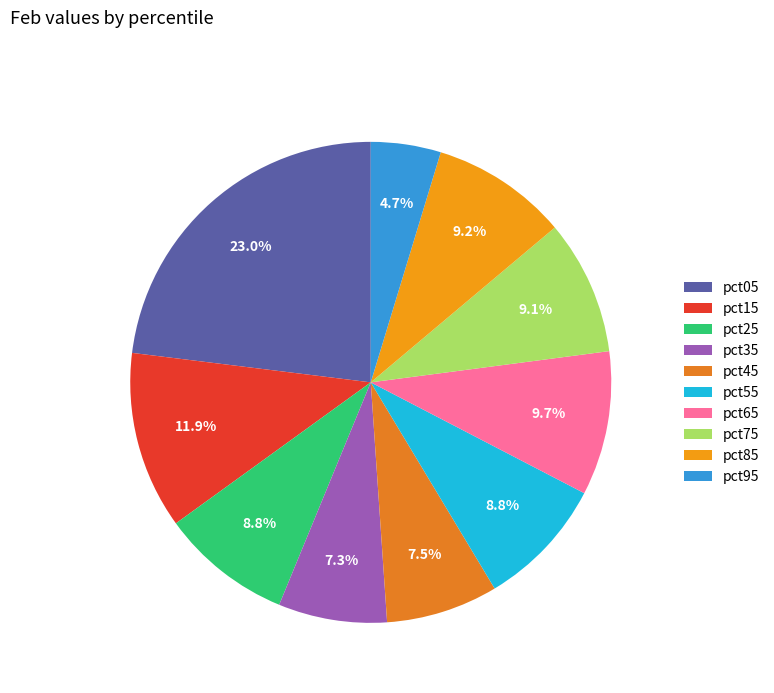

Which category has the smallest portion of the pie?

pct95